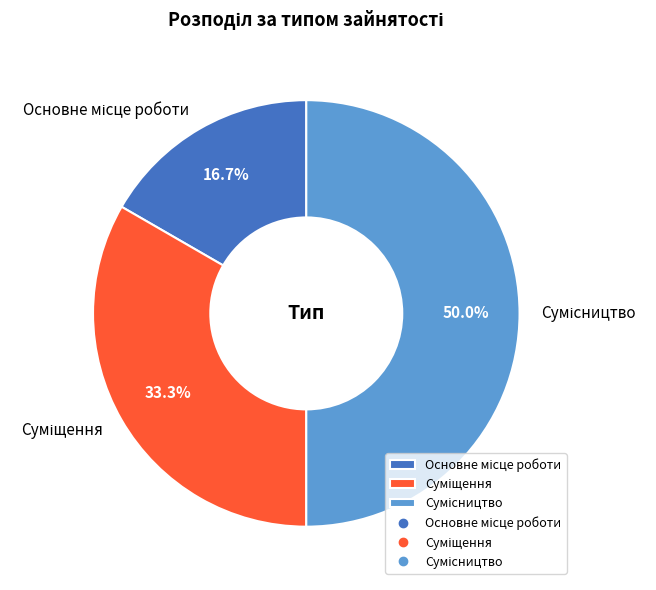

To the nearest percent, what is the difference between the largest and smallest slice percentages?

33%